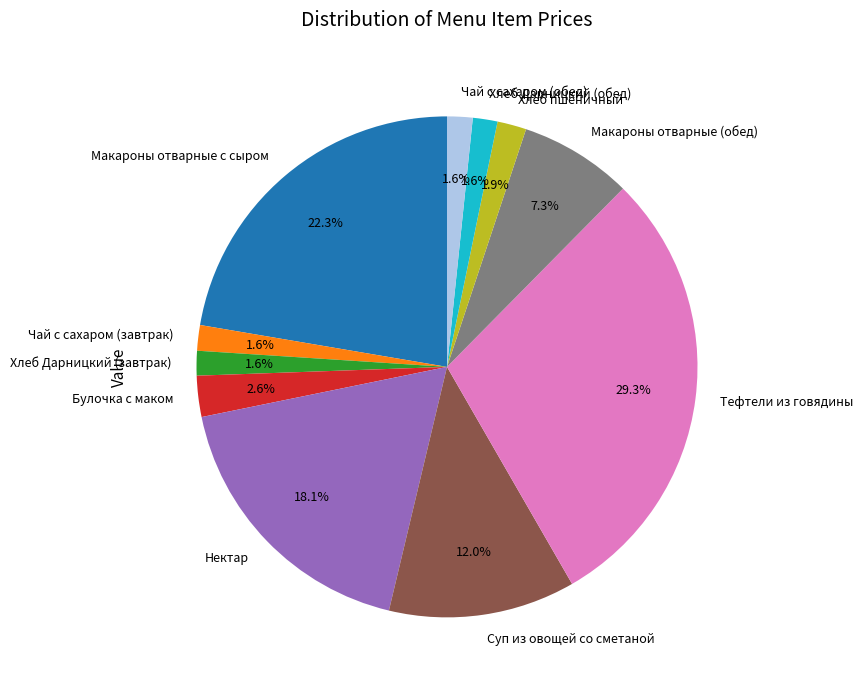

Is there any slice that represents more than half of the pie?

No